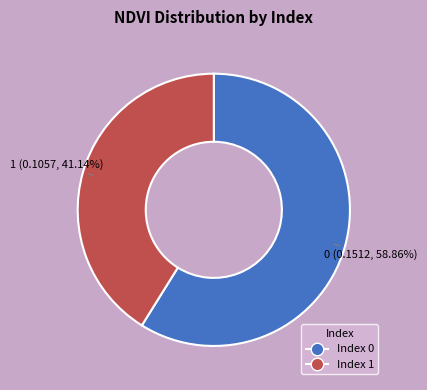

Does any single category account for the majority?

Yes